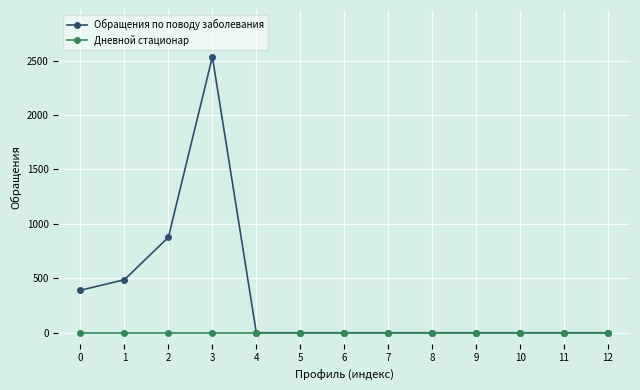

Is it true that Дневной стационар equals 0 at 3?

True